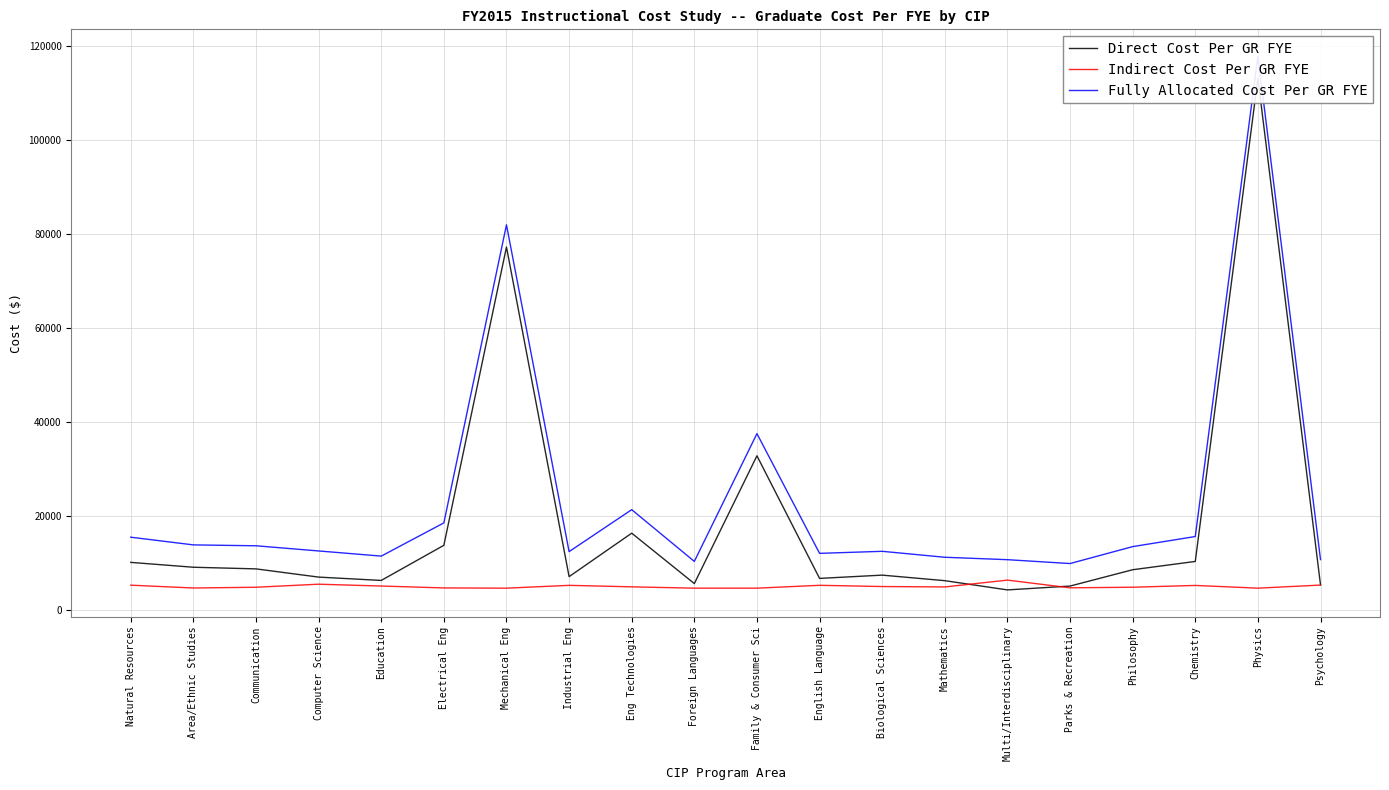

What is the label of the 17th point from the left?

Philosophy